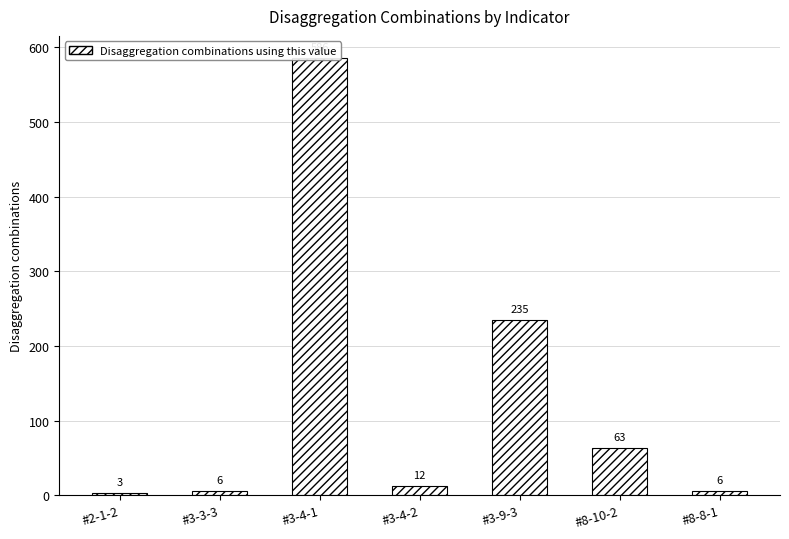

How many data points are above 12?

3